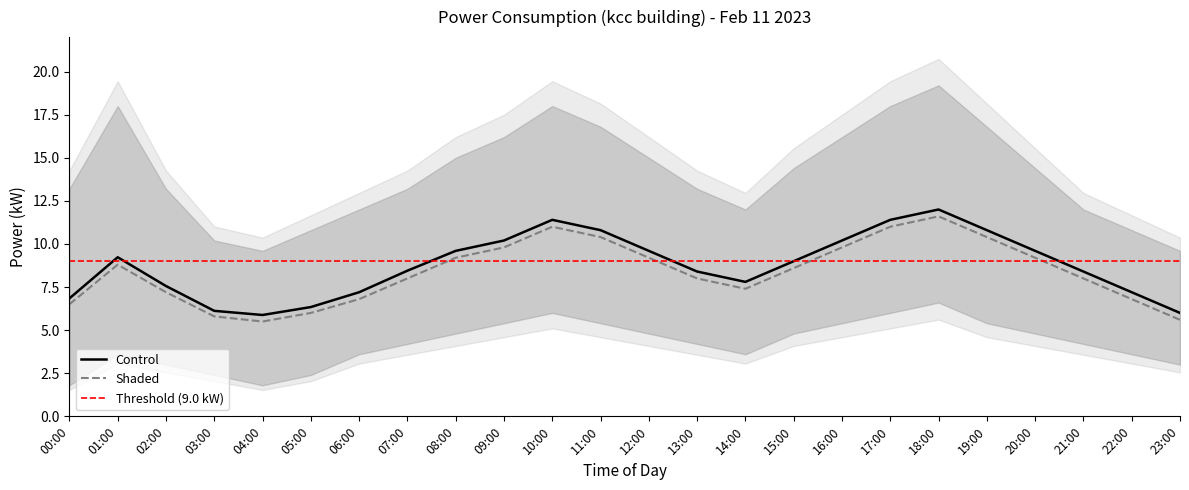

At which label is power_mean closest to 8?

14:00